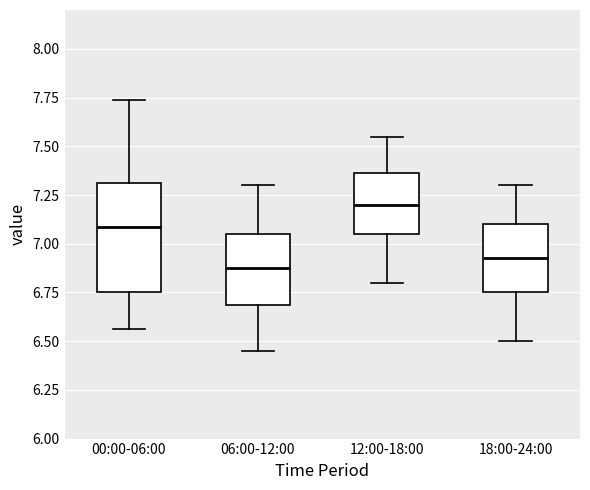

Reading left to right, read every box against the y-axis: the position of its median line, the range the box covers, and the ends of its whiskers. The values are not printed on the chart, so give them approximately, as read against the axis.

00:00-06:00: median 7.10, box 6.75 to 7.30, whiskers 6.55 to 7.75
06:00-12:00: median 6.90, box 6.70 to 7.05, whiskers 6.45 to 7.30
12:00-18:00: median 7.20, box 7.05 to 7.35, whiskers 6.80 to 7.55
18:00-24:00: median 6.95, box 6.75 to 7.10, whiskers 6.50 to 7.30